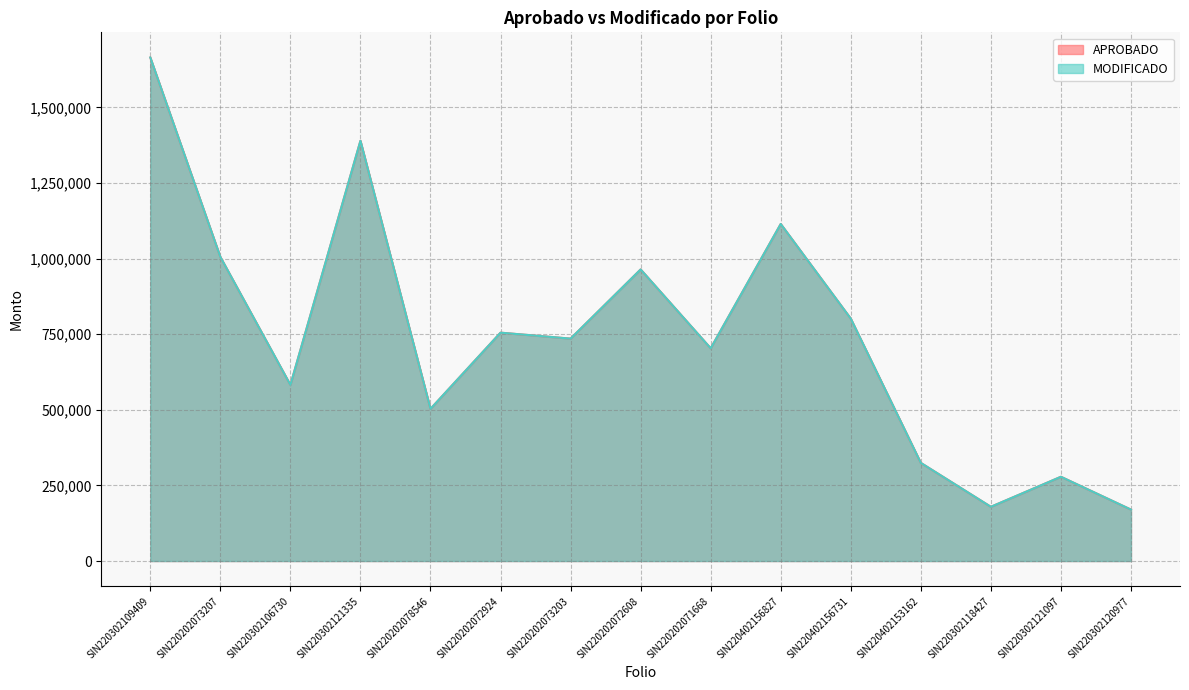

What is the sum of the APROBADO values at SIN220302109409 and SIN220202073207?

2670401.3